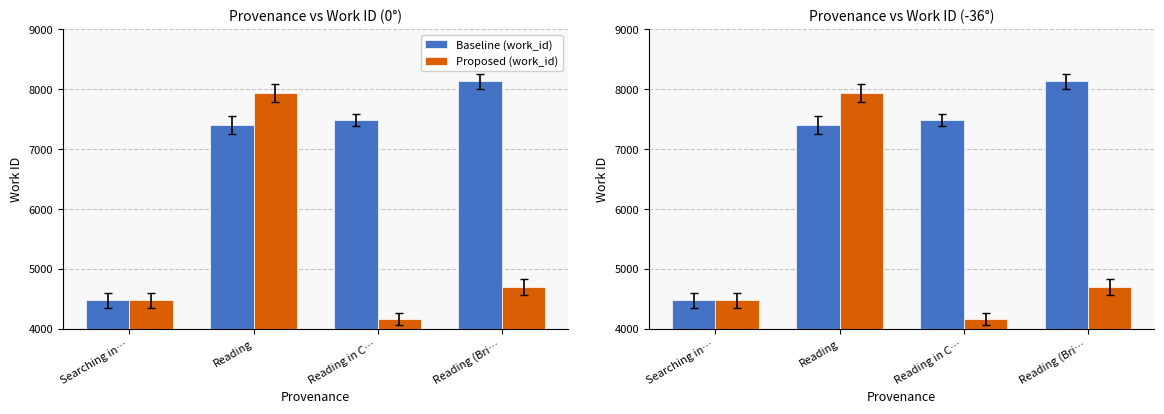

What is the highest value of the Proposed (work_id) series?

7946